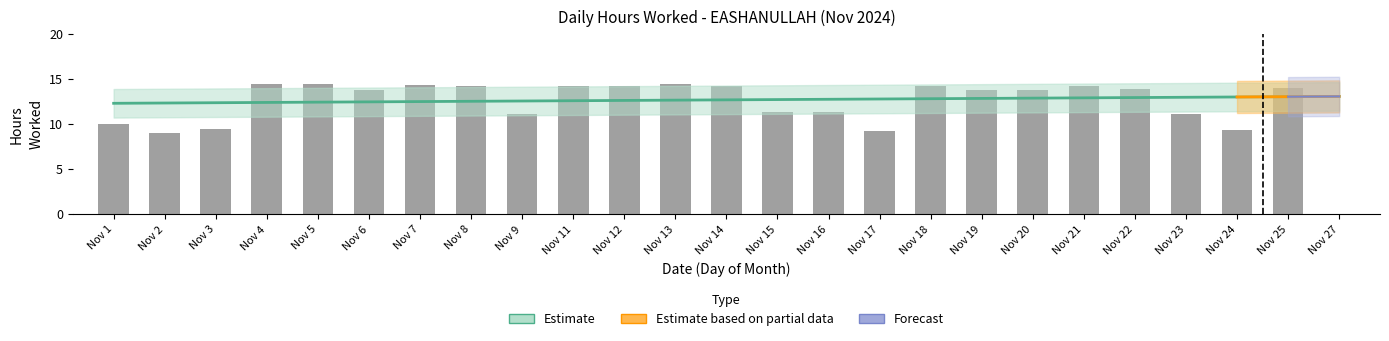

How many positive values are there?

24